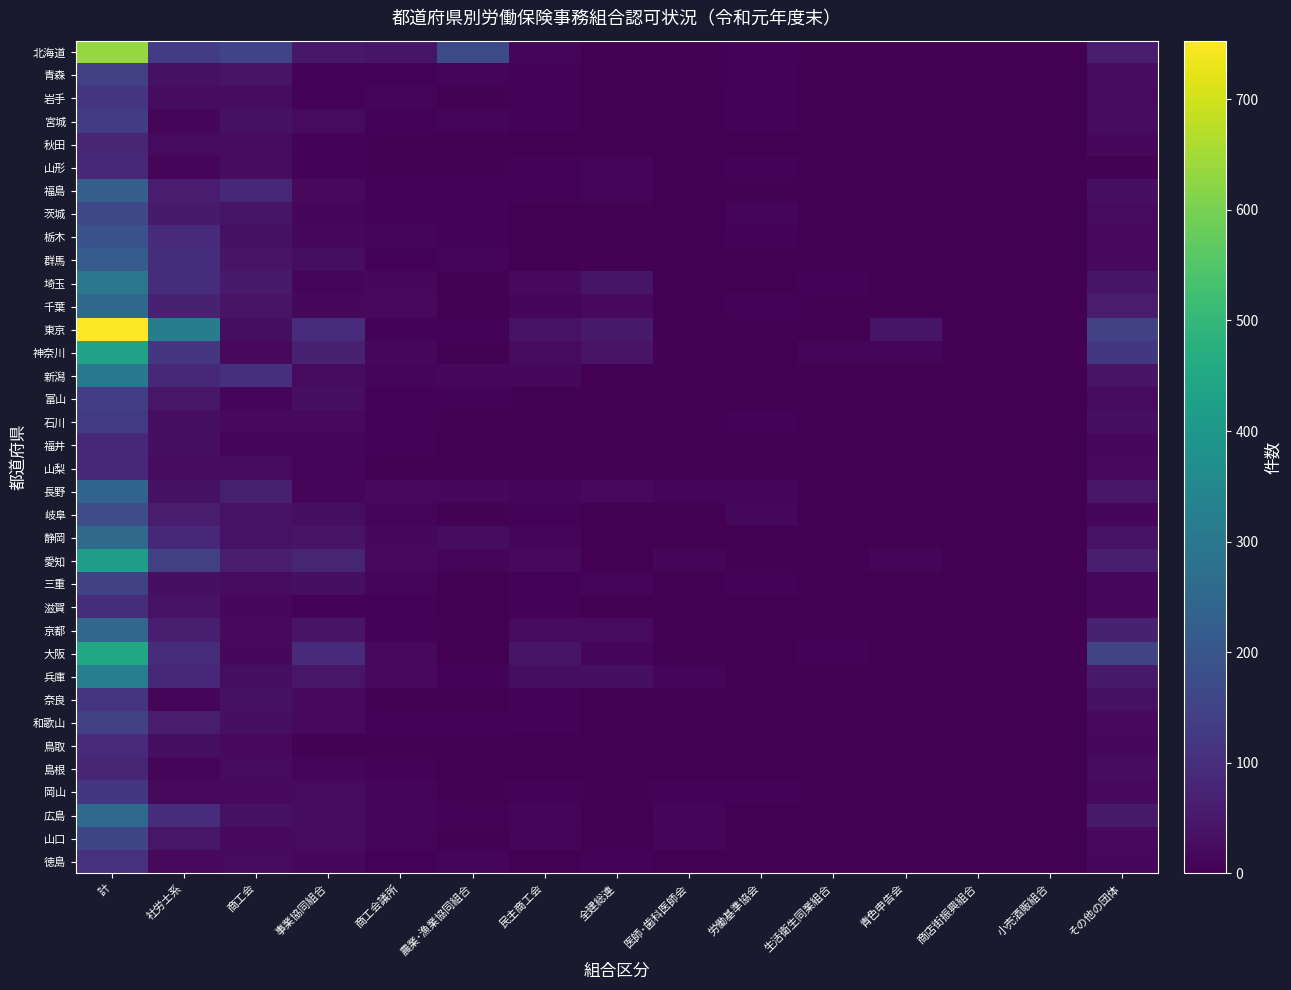

At 社労士系, list the series in order from largest to smallest.

東京, 愛知, 北海道, 神奈川, 群馬, 埼玉, 大阪, 広島, 栃木, 兵庫, 新潟, 静岡, 千葉, 京都, 福島, 岐阜, 和歌山, 茨城, 富山, 山口, 滋賀, 青森, 長野, 福井, 三重, 鳥取, 石川, 岩手, 山梨, 秋田, 徳島, 岡山, 奈良, 山形, 宮城, 島根